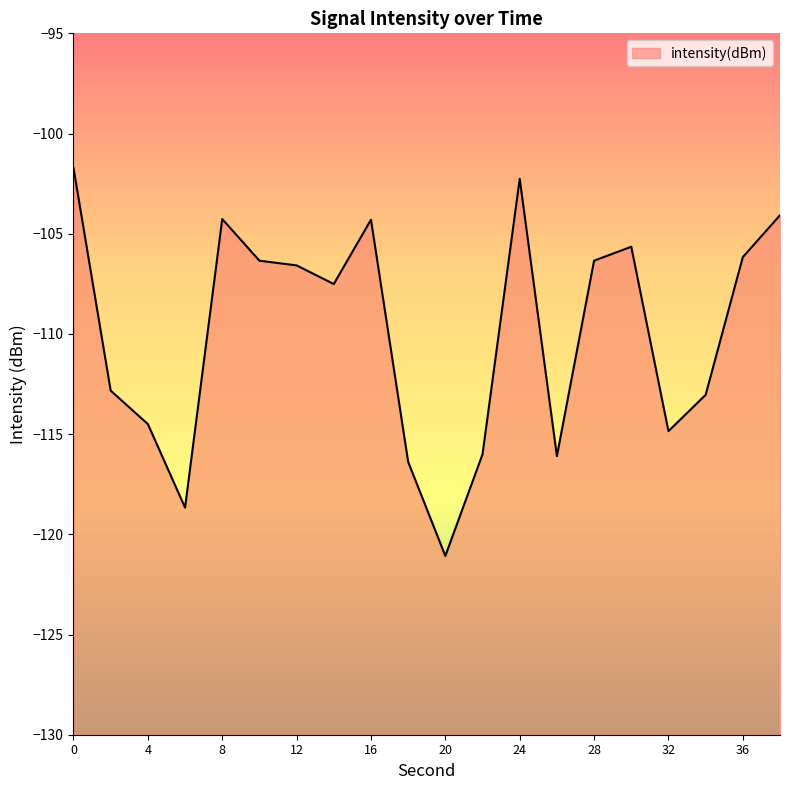

What is the value of the 5th point from the left?

-104.3